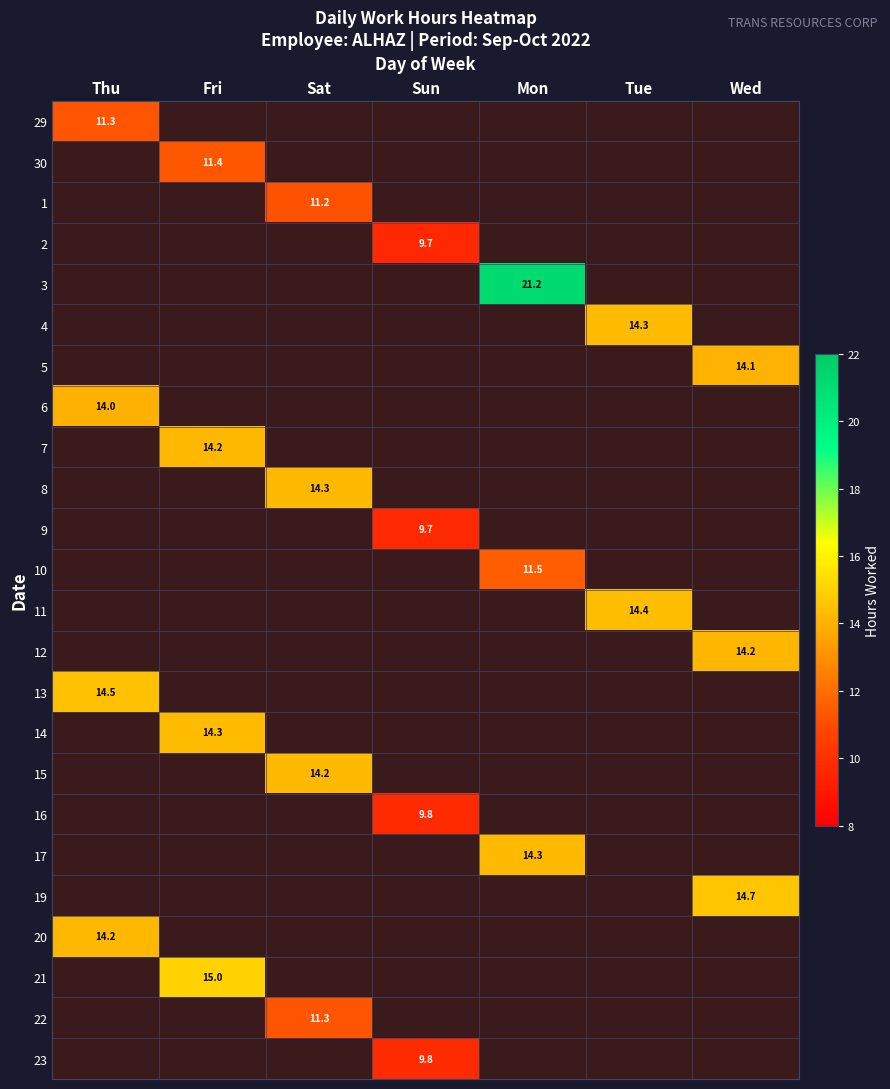

Which series has the largest range (max minus min)?

29